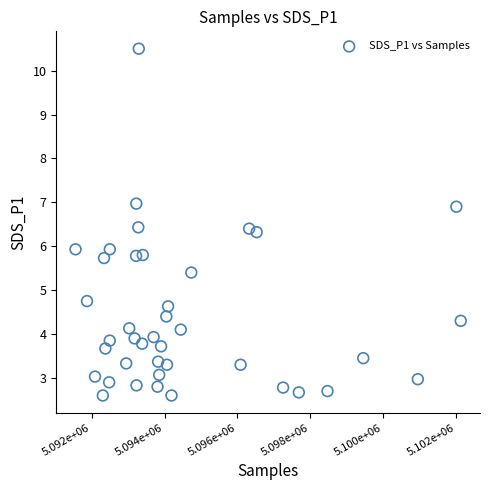

What is the range of X values (max minus min)?

10556.0